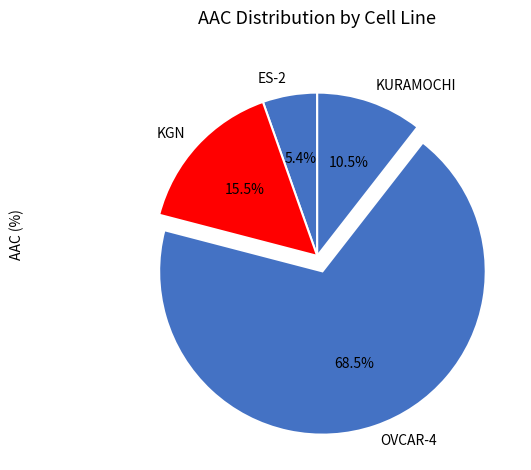

Which category accounts for the majority?

OVCAR-4